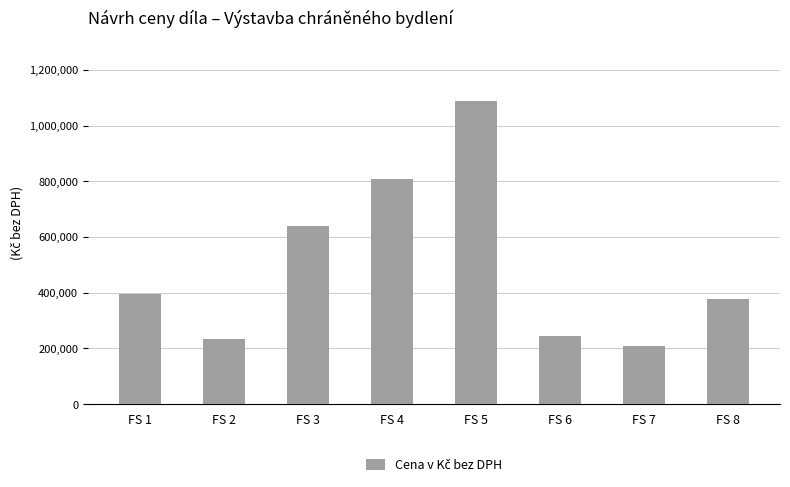

The value at FS 5 is 250972. True or false?

False